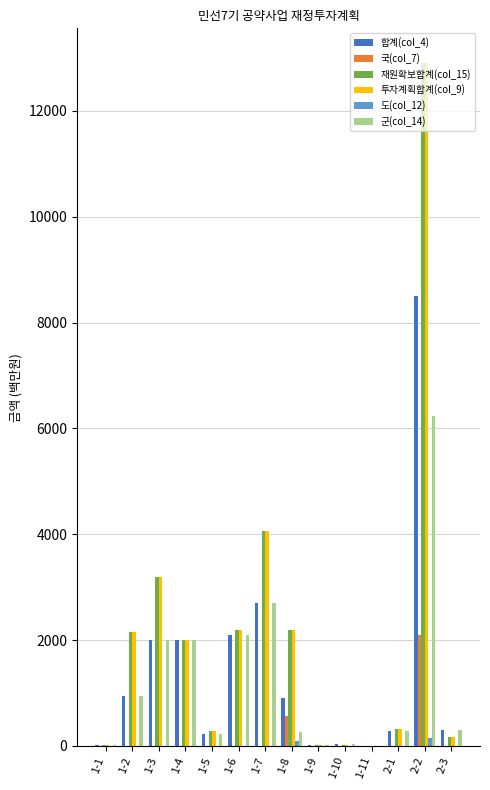

What is the maximum value shown in the chart?

12912